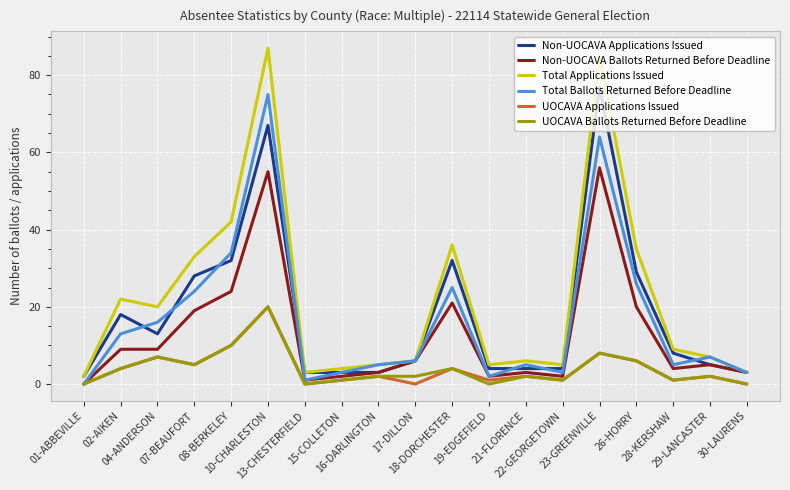

Where is the first local maximum for Total Ballots Returned Before Deadline?

10-CHARLESTON